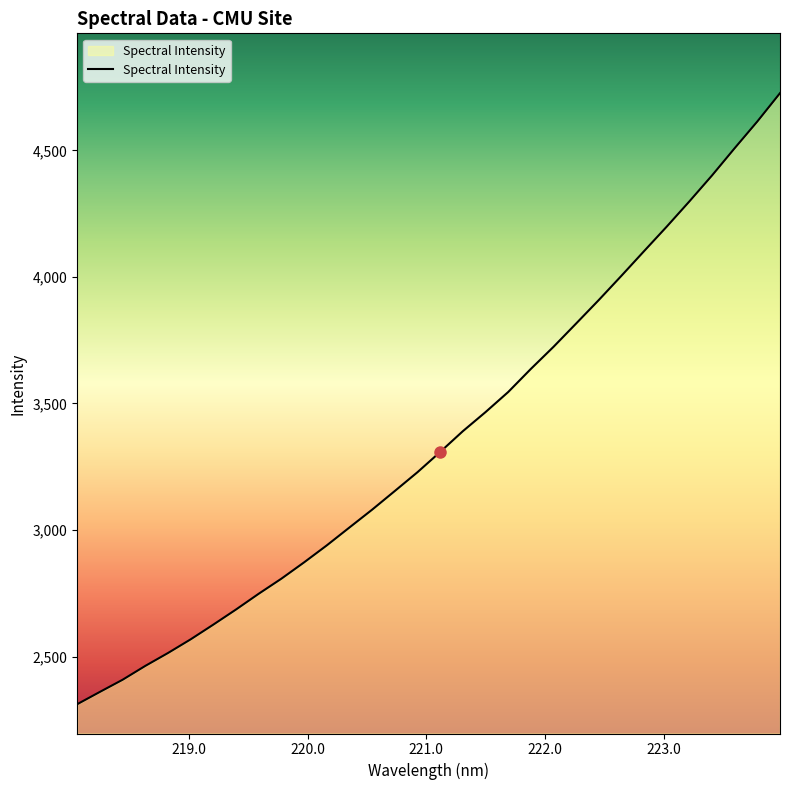

What is the greatest value displayed?

4725.7